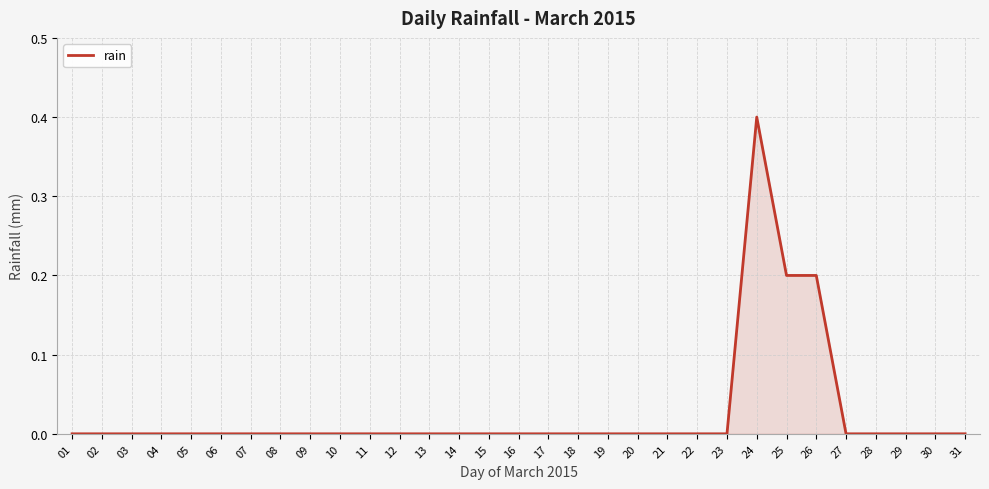

The value at 19 is 0.0. True or false?

True